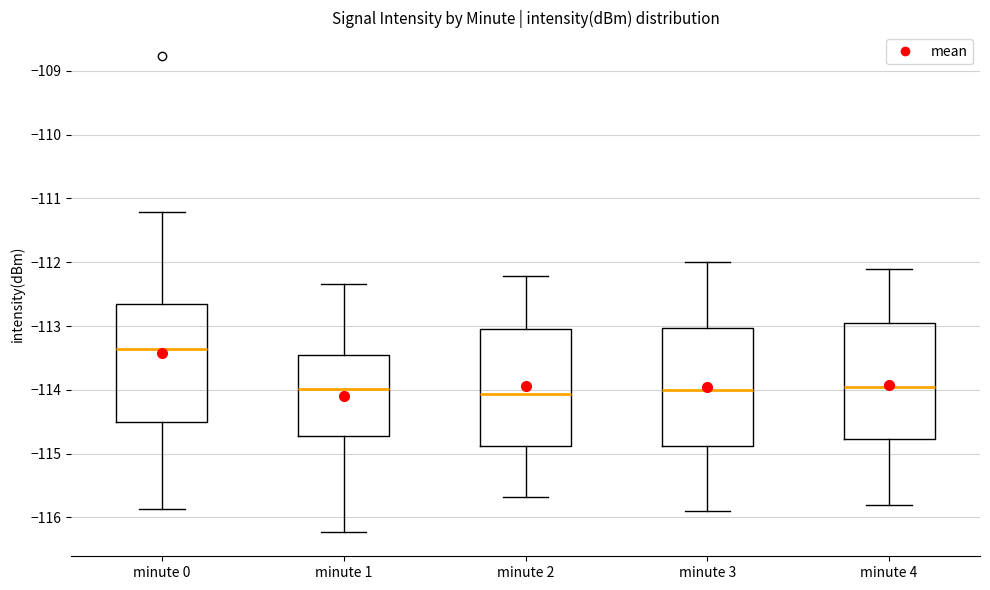

Reading left to right, read every box against the y-axis: the position of its median line, the range the box covers, and the ends of its whiskers. The values are not printed on the chart, so give them approximately, as read against the axis.

minute 0: median -113.4, box -114.5 to -112.7, whiskers -115.9 to -111.2
minute 1: median -114.0, box -114.7 to -113.5, whiskers -116.2 to -112.3
minute 2: median -114.1, box -114.9 to -113.0, whiskers -115.7 to -112.2
minute 3: median -114.0, box -114.9 to -113.0, whiskers -115.9 to -112.0
minute 4: median -113.9, box -114.8 to -112.9, whiskers -115.8 to -112.1